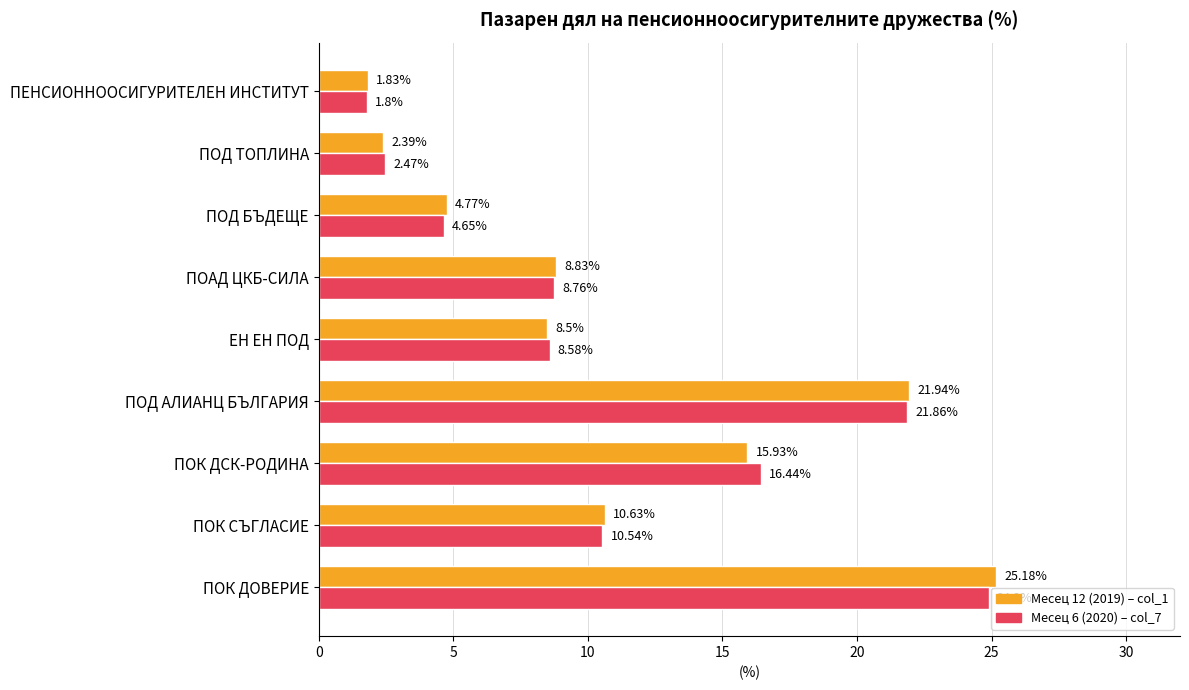

What is the total value across all series at ПОД БЪДЕЩЕ?

9.4